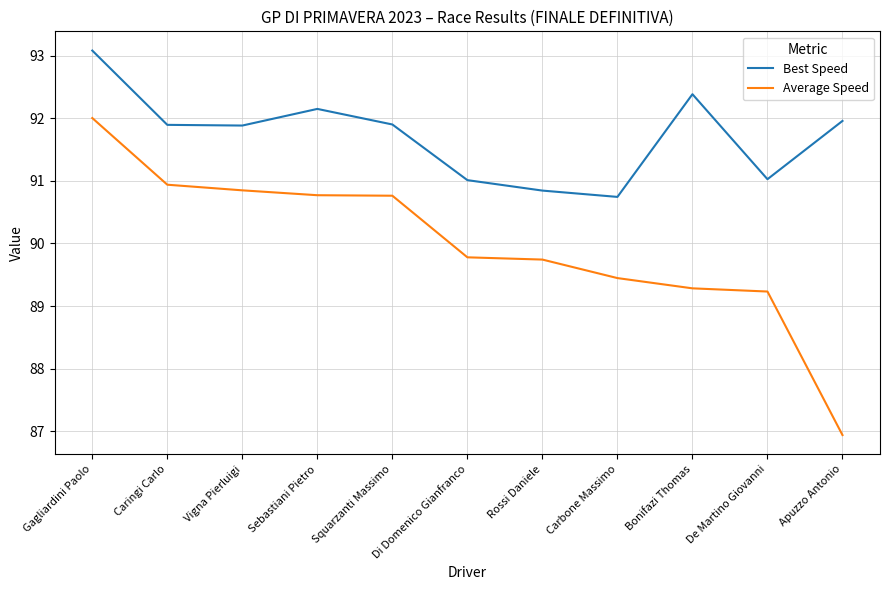

The value of Best Speed at Sebastiani Pietro is 120.5. True or false?

False